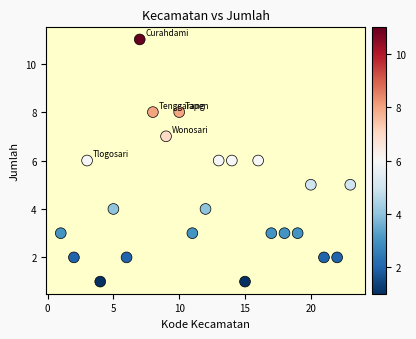

What is the range of Y values (max minus min)?

10